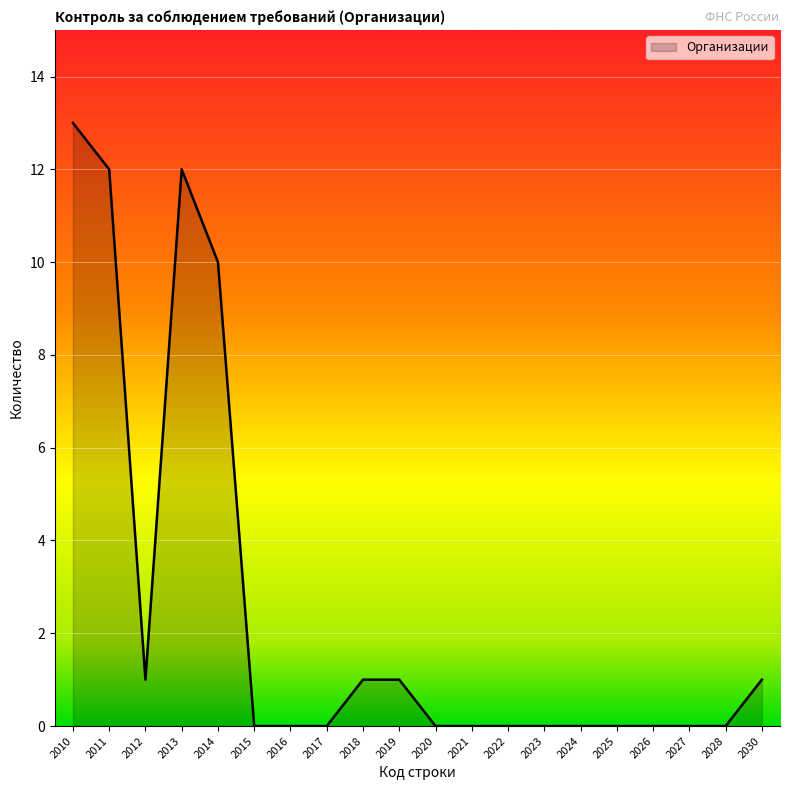

What is the change in value from 2013 to 2028?

-12